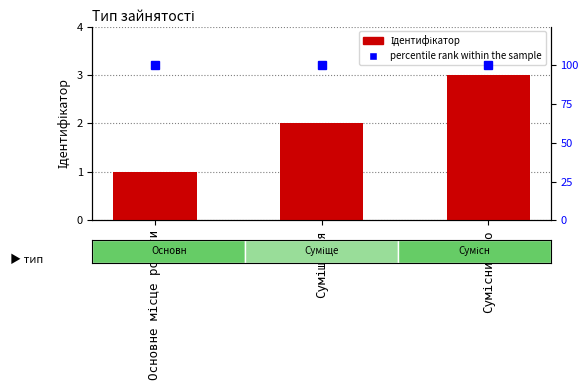

At which category is the sum across all series the highest?

Сумісництво